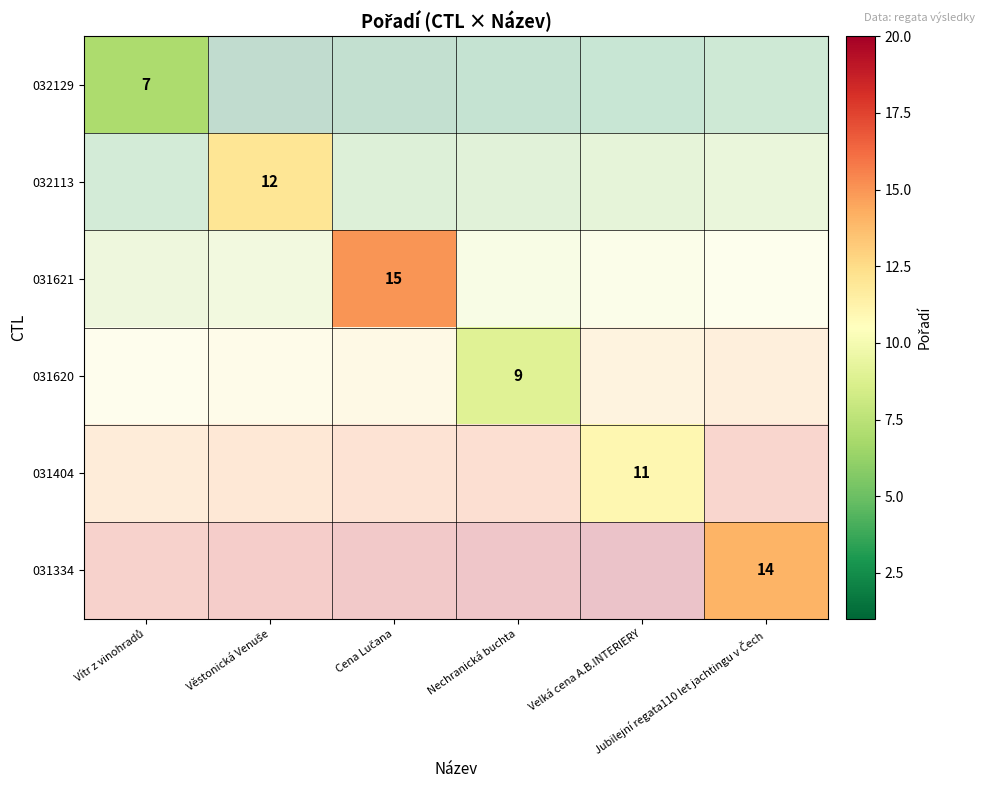

List the series in order of their overall mean, lowest first.

032129, 032113, 031621, 031620, 031404, 031334